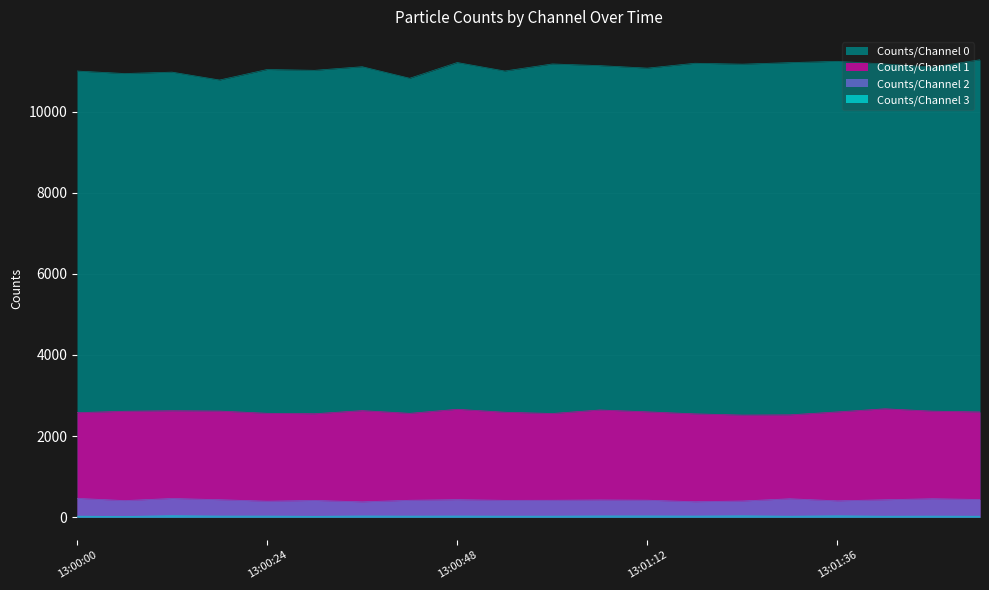

Which category has the highest value across all series?

13:01:54